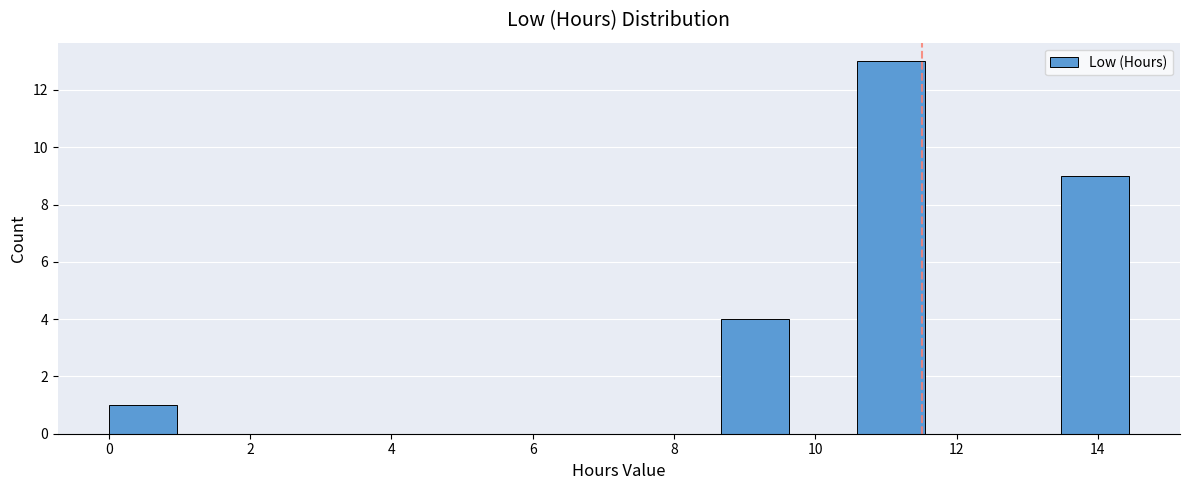

Reading left to right, list every bar in this chart as the range it spans on the x-axis followed by its height. Neither the bar edges nor the heights are printed on the chart, so give them approximately, as read against the axes.

0.0 to 1.0: 1
1.0 to 2.0: 0
2.0 to 2.8: 0
2.8 to 3.8: 0
3.8 to 4.8: 0
4.8 to 5.8: 0
5.8 to 6.8: 0
6.8 to 7.8: 0
7.8 to 8.6: 0
8.6 to 9.6: 4
9.6 to 10.6: 0
10.6 to 11.6: 13
11.6 to 12.6: 0
12.6 to 13.4: 0
13.4 to 14.4: 9